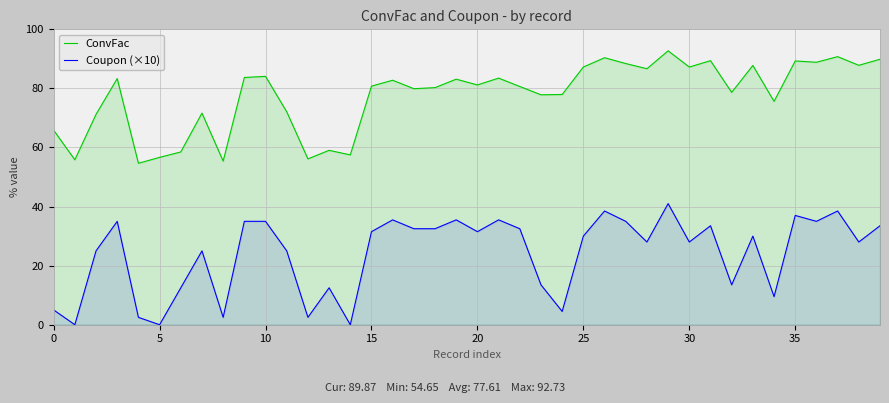

What is the difference between the Coupon (×10) values at 19 and 10?

0.5